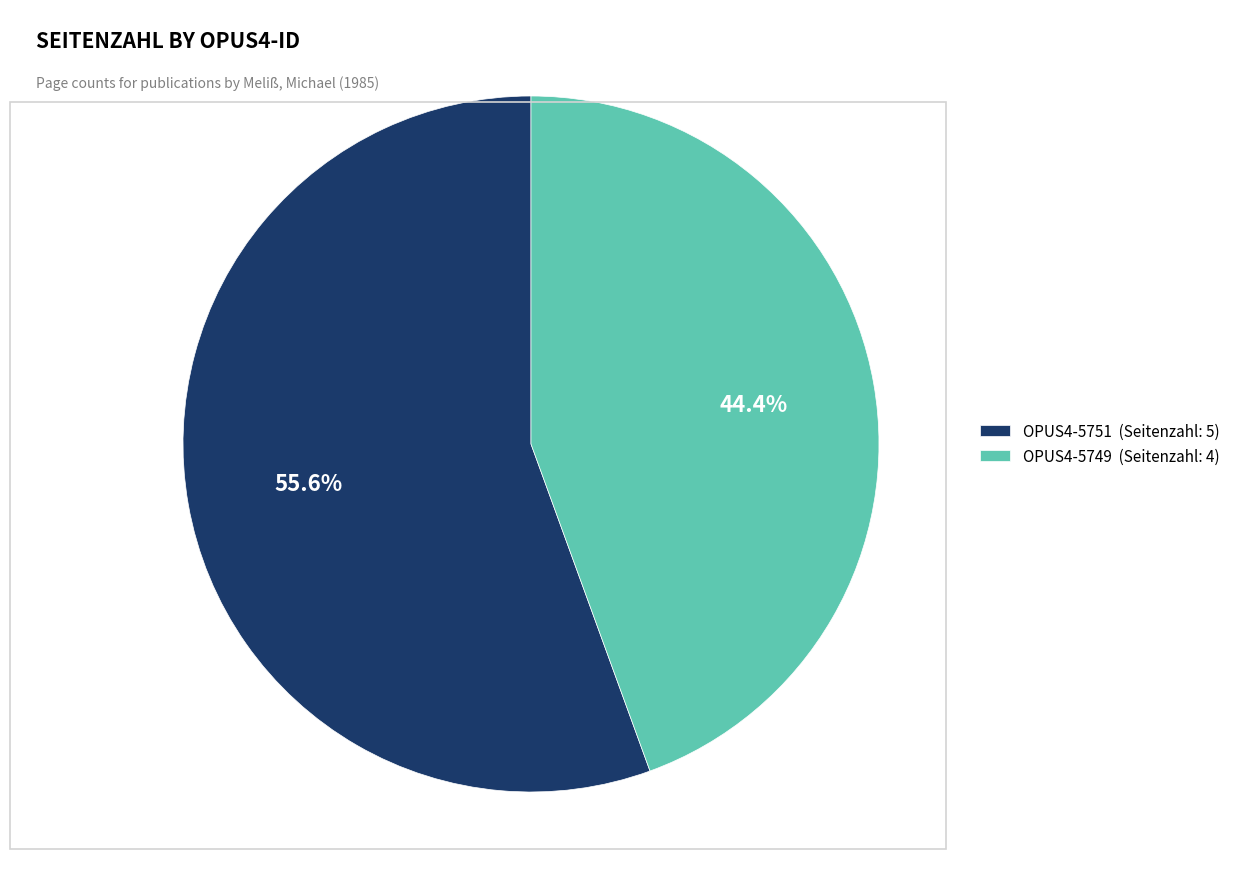

To the nearest percent, what percentage of the pie is OPUS4-5751?

56%